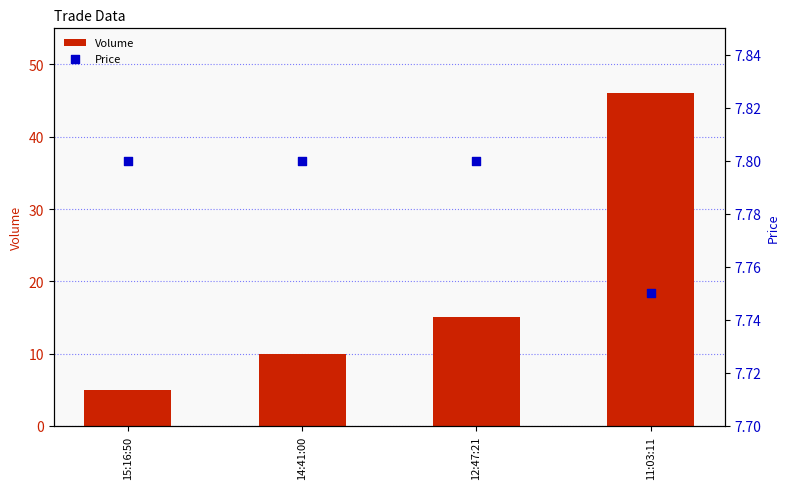

What are all the series names shown in the legend?

Volume, Price